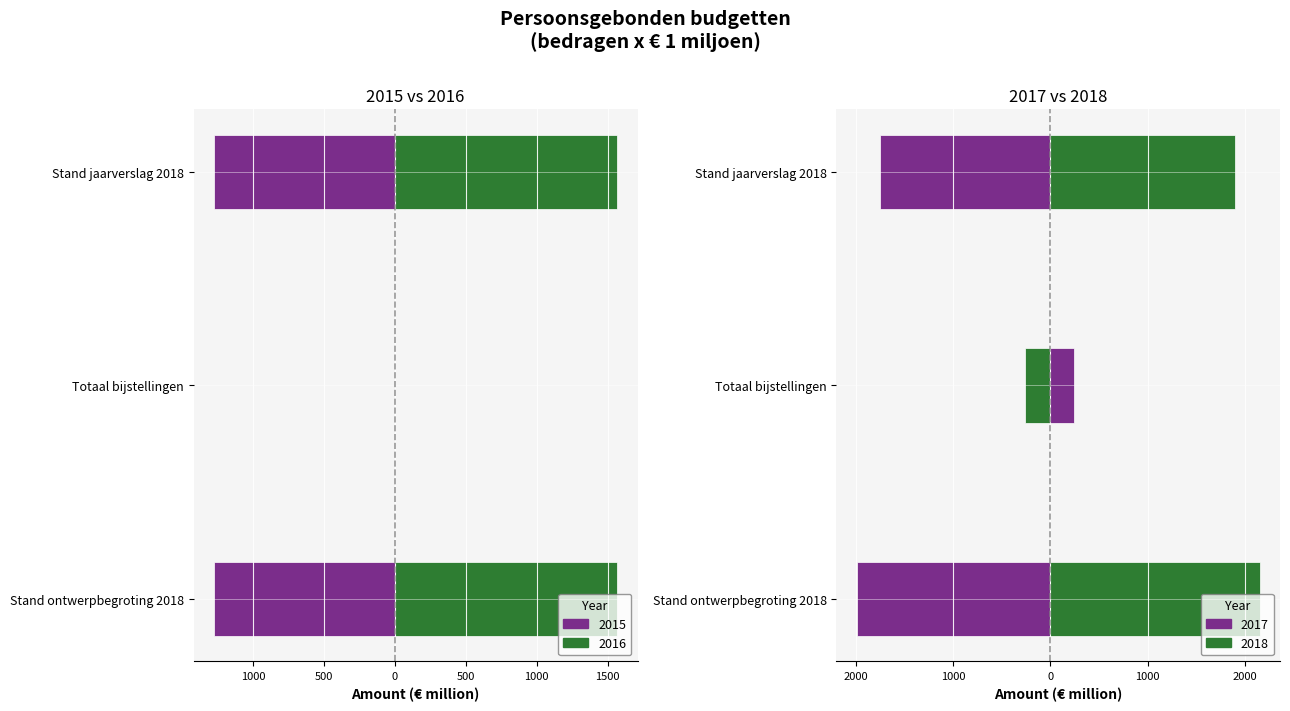

How many groups of bars are there?

3